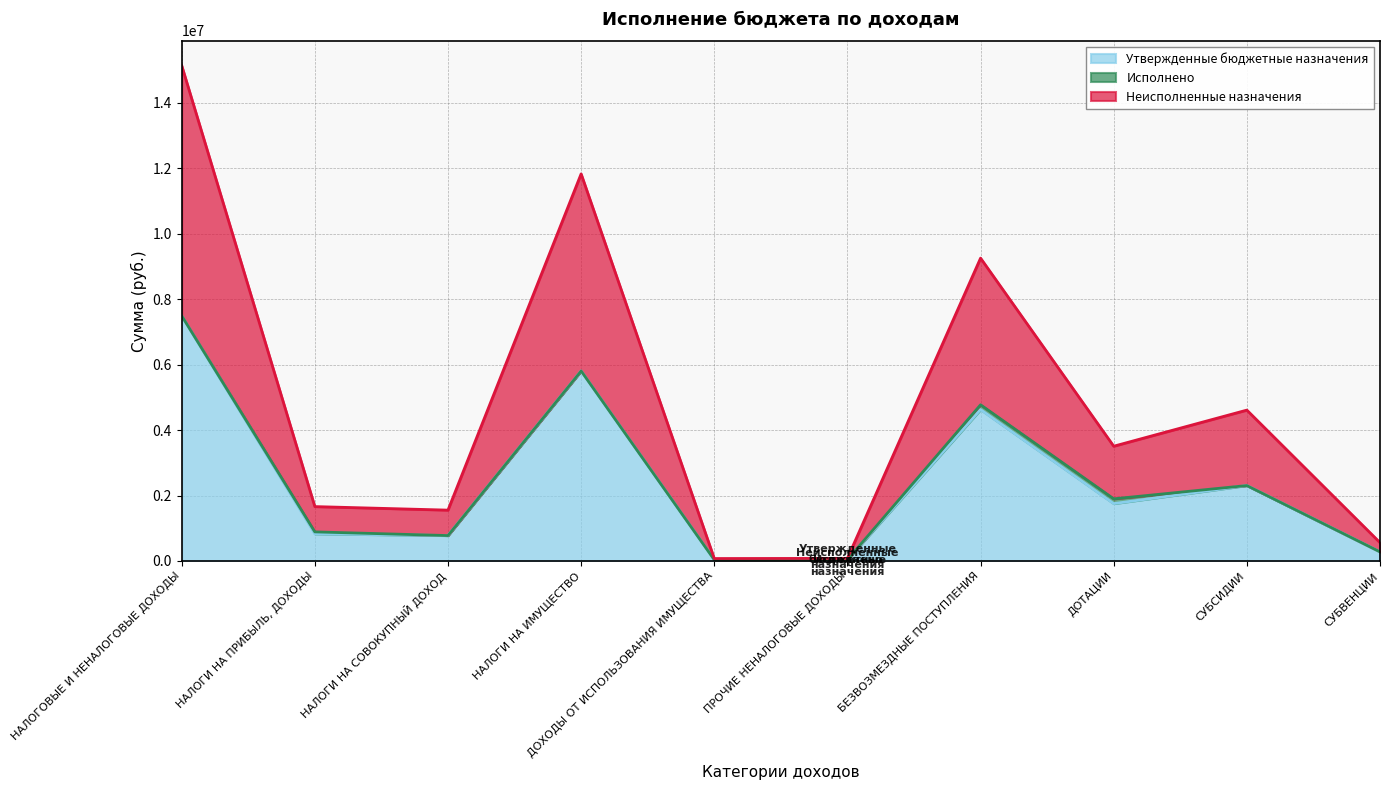

True or false: Утвержденные бюджетные назначения and Неисполненные назначения cross at least once.

False